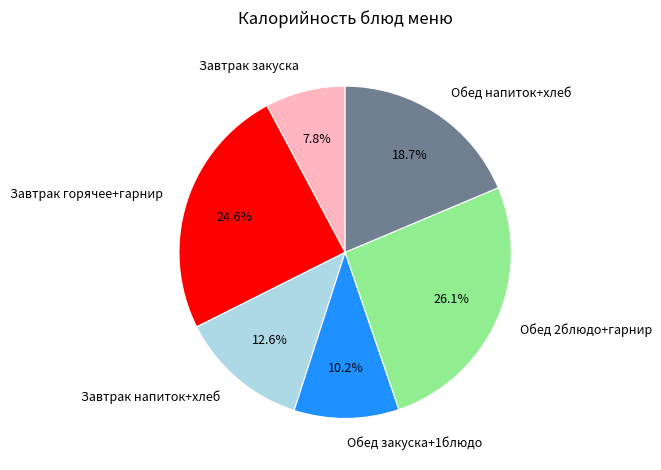

What is the ratio of the value at Обед 2блюдо+гарнир to the value at Завтрак горячее+гарнир?

1.1